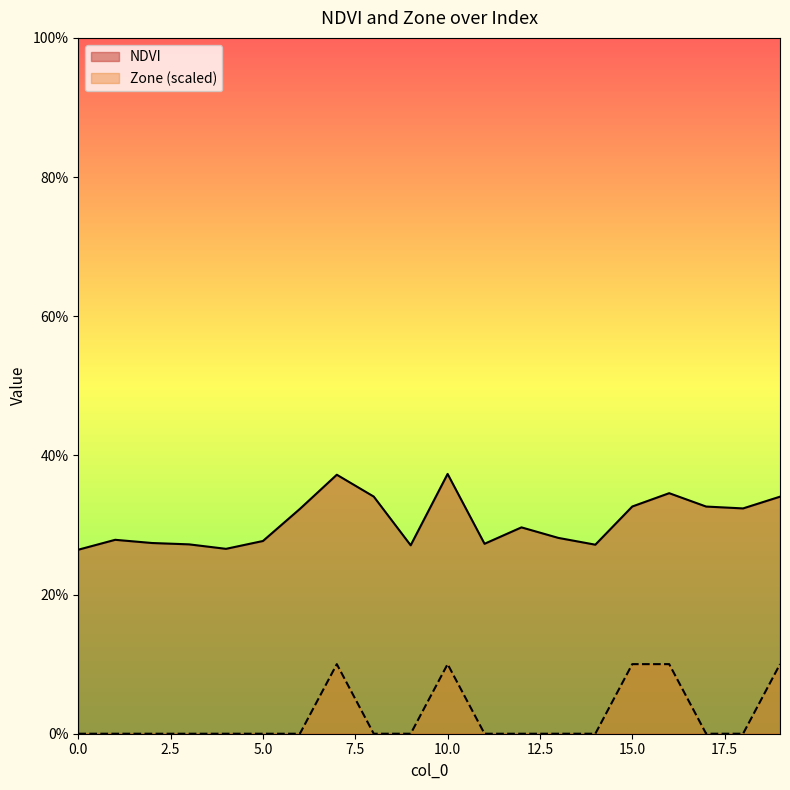

Reading right to left, list all the values displayed in this chart.

NDVI: 19=0.3	18=0.3	17=0.3	16=0.3	15=0.3	14=0.3	13=0.3	12=0.3	11=0.3	10=0.4	9=0.3	8=0.3	7=0.4	6=0.3	5=0.3	4=0.3	3=0.3	2=0.3	1=0.3	0=0.3
Zone: 19=0.1	18=0.0	17=0.0	16=0.1	15=0.1	14=0.0	13=0.0	12=0.0	11=0.0	10=0.1	9=0.0	8=0.0	7=0.1	6=0.0	5=0.0	4=0.0	3=0.0	2=0.0	1=0.0	0=0.0